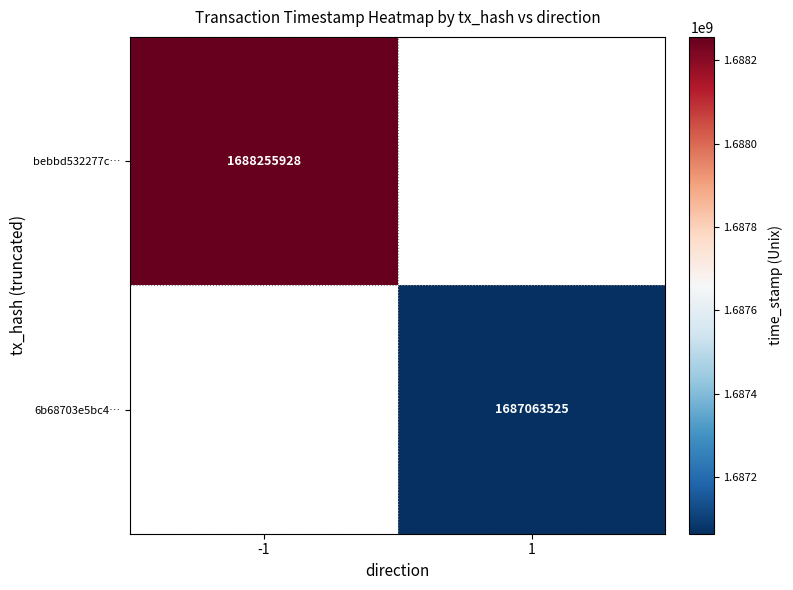

Is it true that bebbd532277c… equals 2564493222.9 at -1?

False